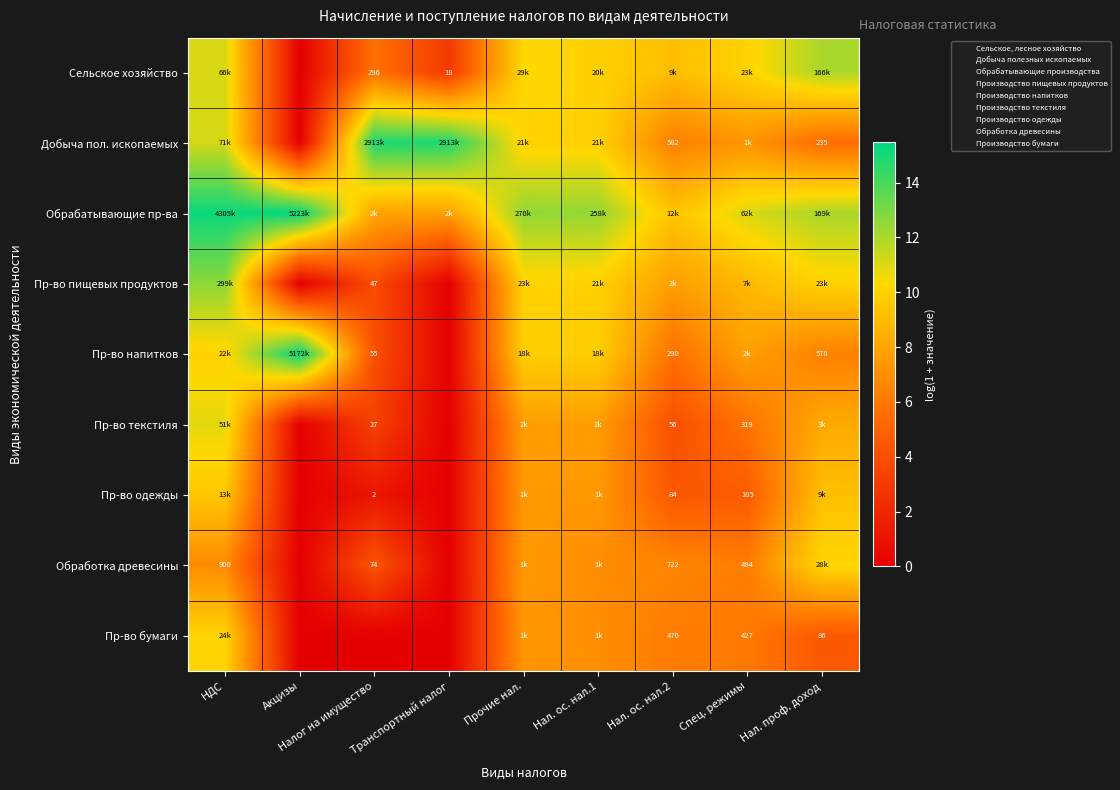

Which series has the largest total across all categories?

Обрабатывающие пр-ва